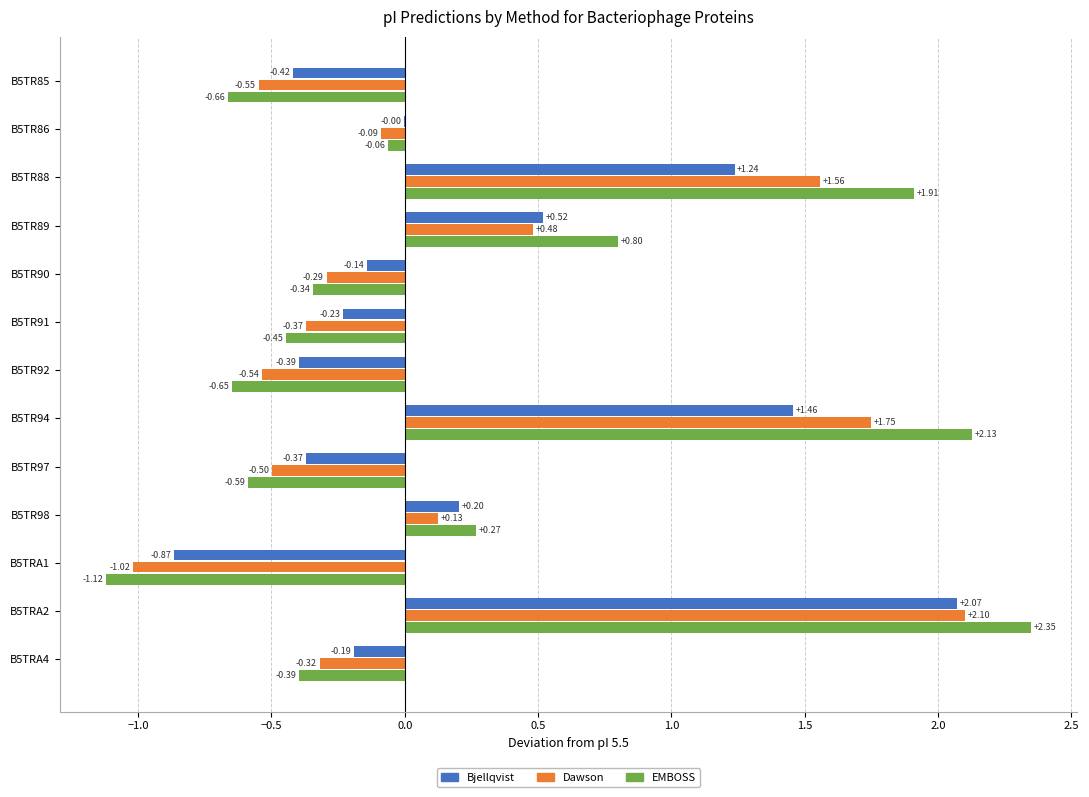

Which series has the largest total across all categories?

EMBOSS